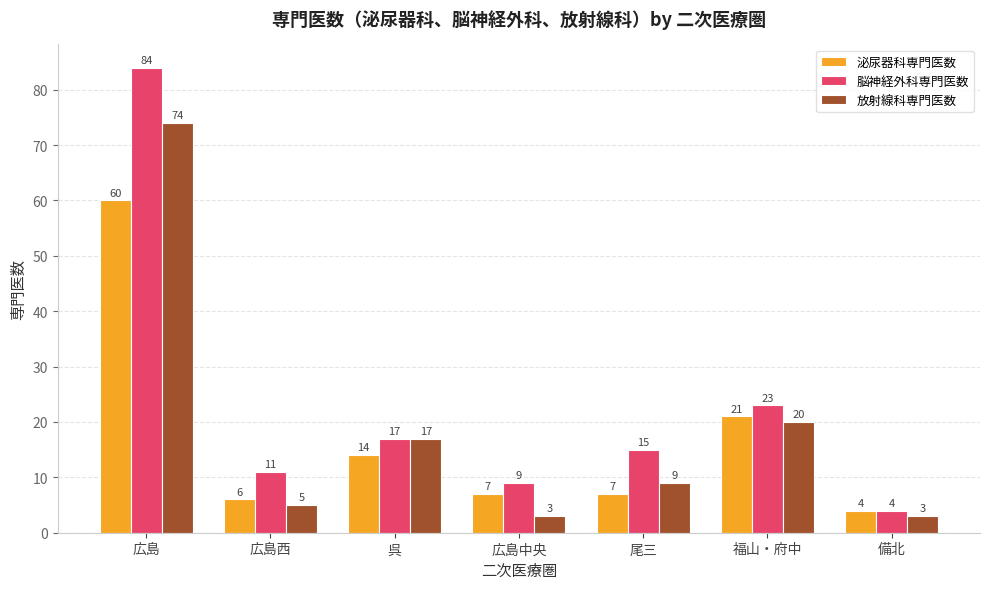

At 尾三, list the series in order from largest to smallest.

脳神経外科専門医数, 放射線科専門医数, 泌尿器科専門医数